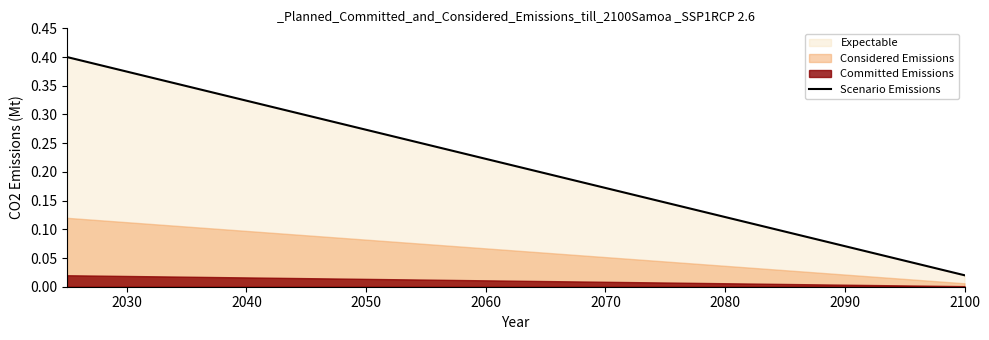

Is it true that the value at 2080 is 0.4?

False